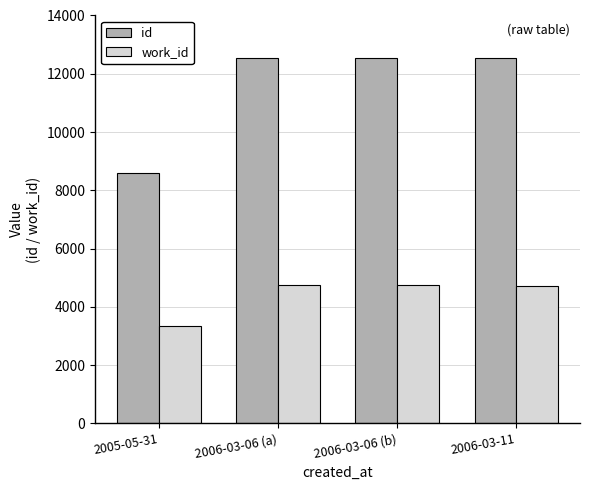

What is the sum of all work_id values?

17546